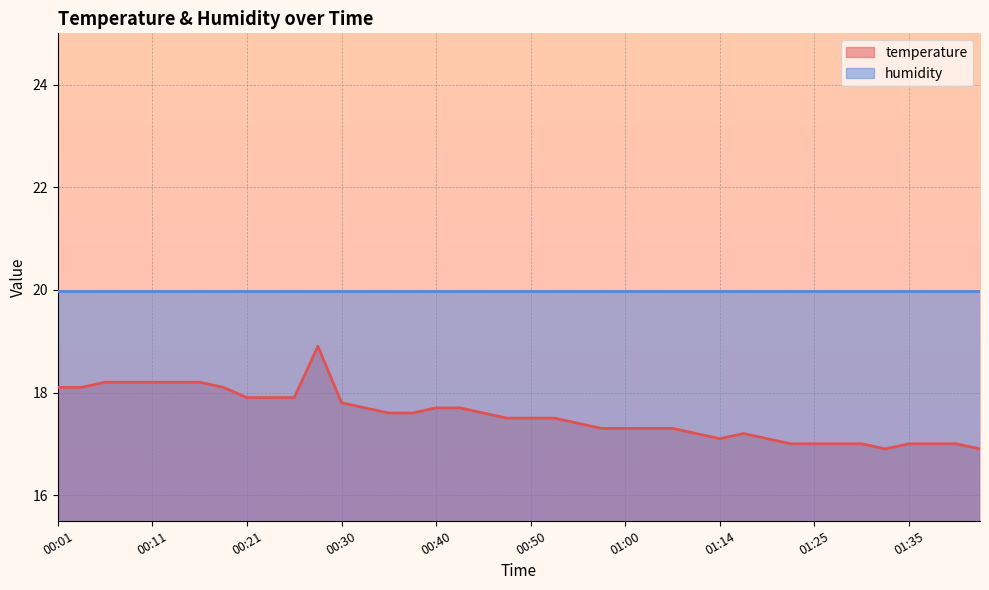

What is the difference between the values at 00:43 and 00:11?

0.5